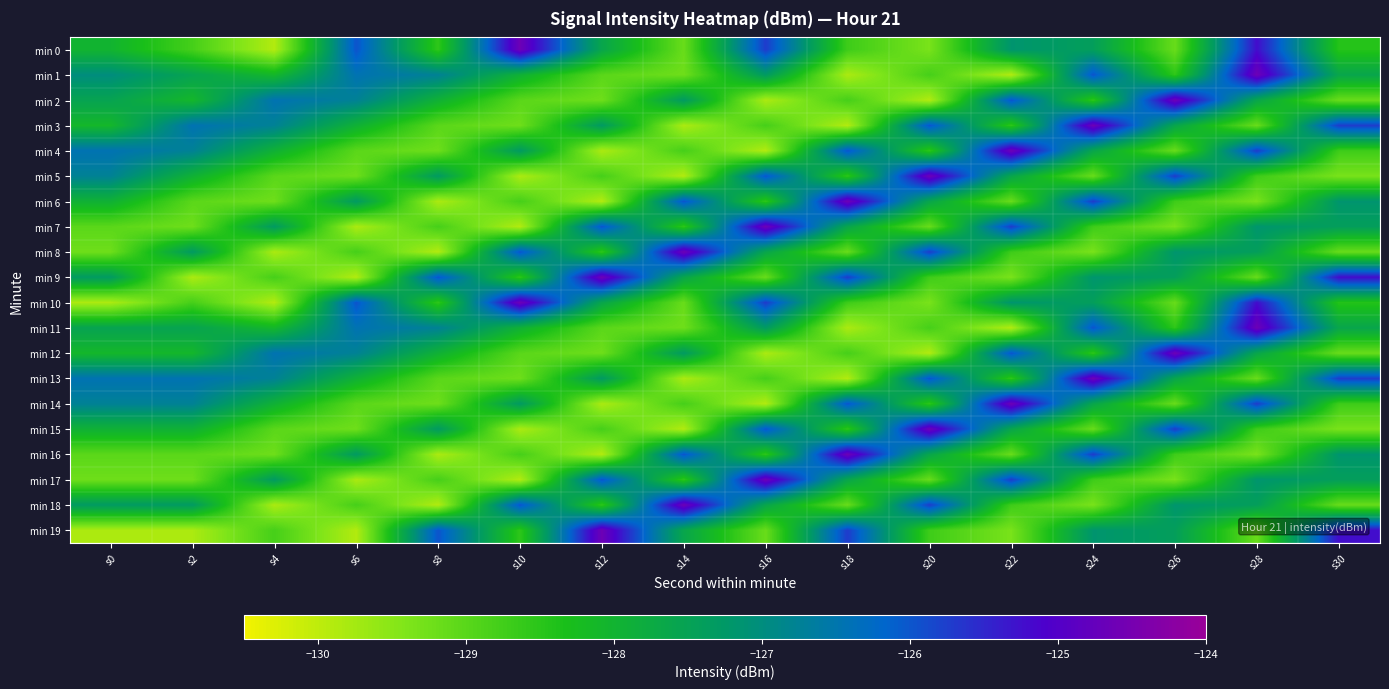

At which category is the sum across all series the highest?

s28